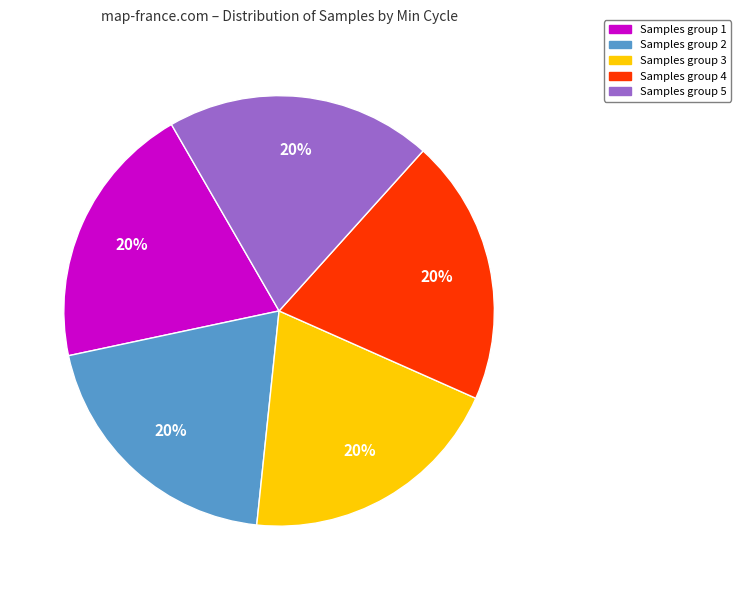

Do Samples group 3 and Samples group 4 together represent more than half of the pie?

No